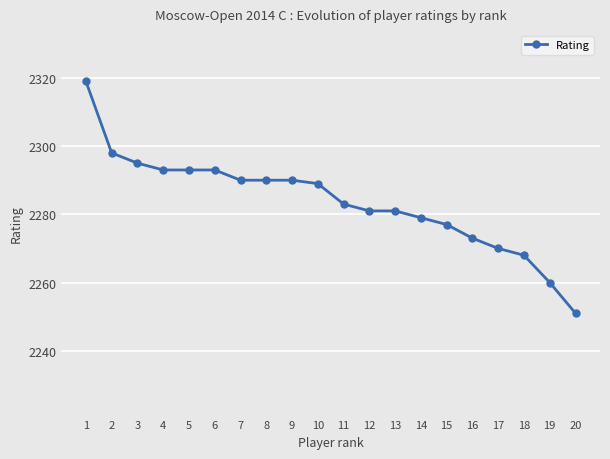

What is the value of the 1st point from the left?

2319